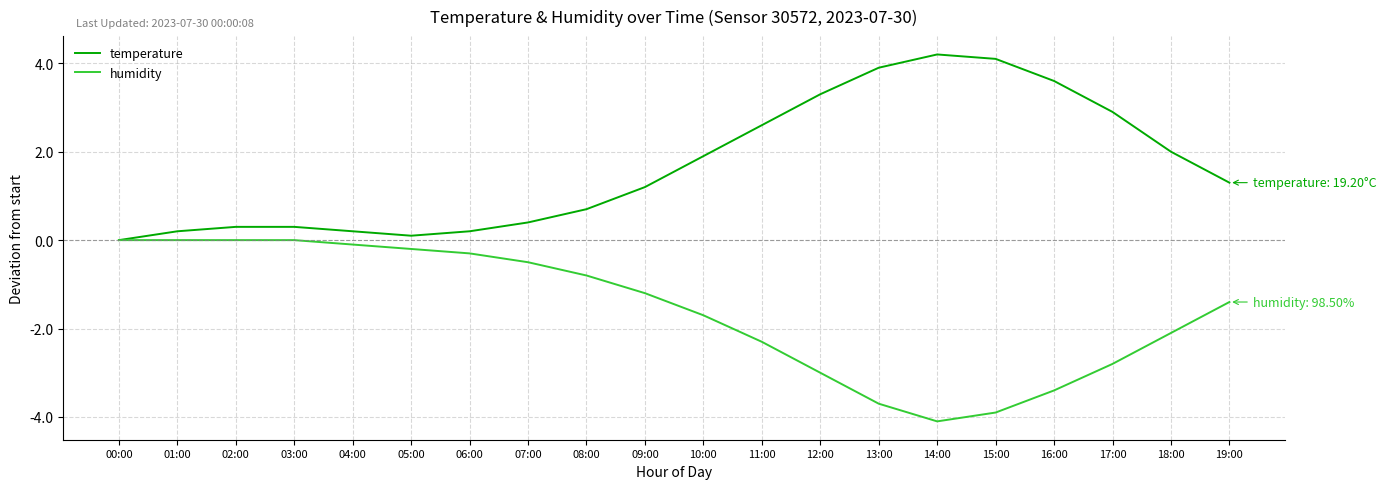

What is the difference between the maximum and minimum values in the humidity series?

4.1